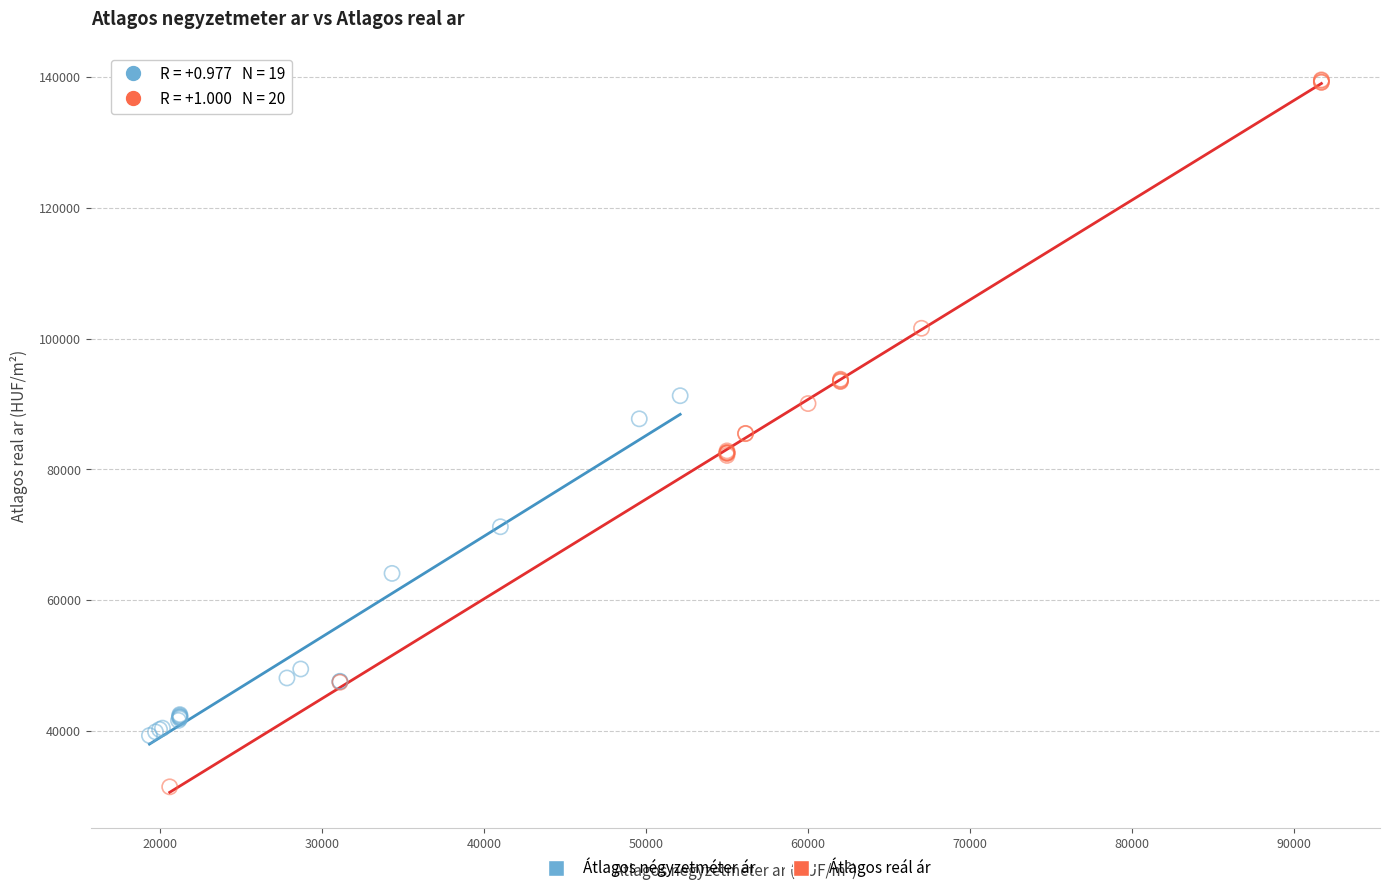

Which series has the largest Y range (max minus min)?

Átlagos reál ár